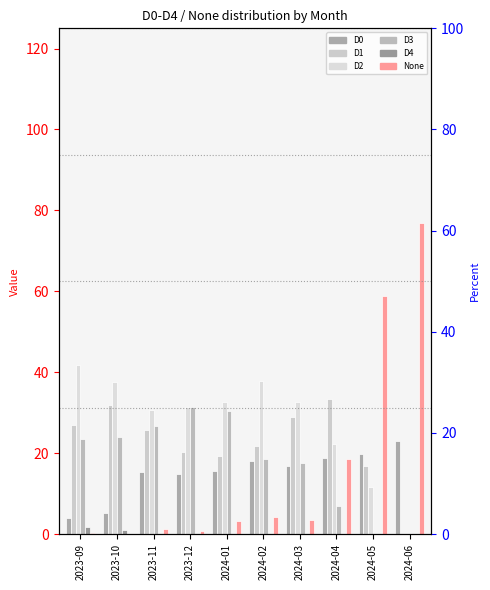

True or false: D4 has a value of 0.0 at 2024-03.

True